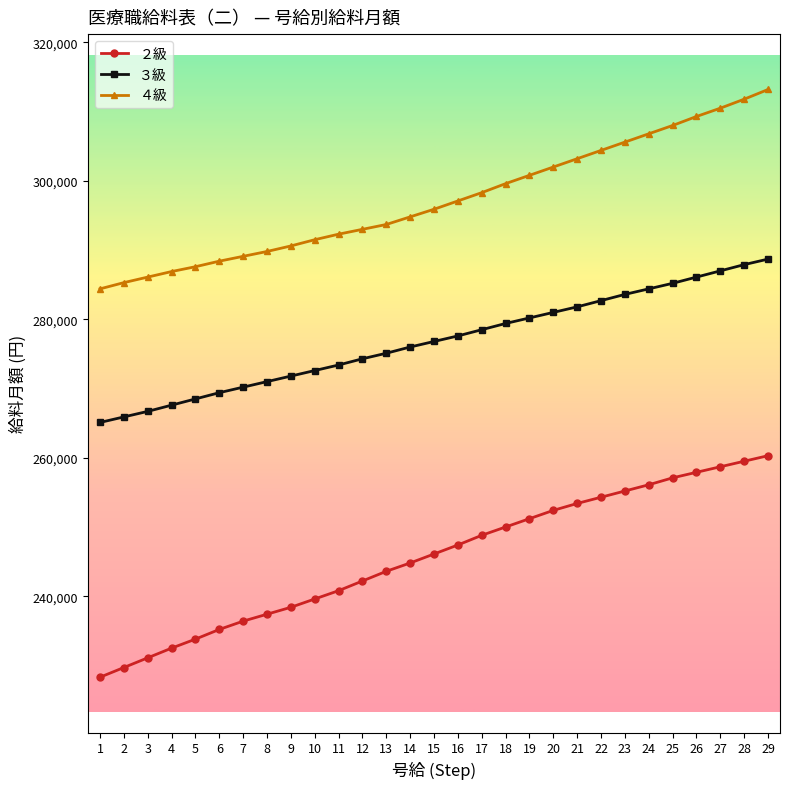

Is it true that ４級 equals 86986 at 8?

False